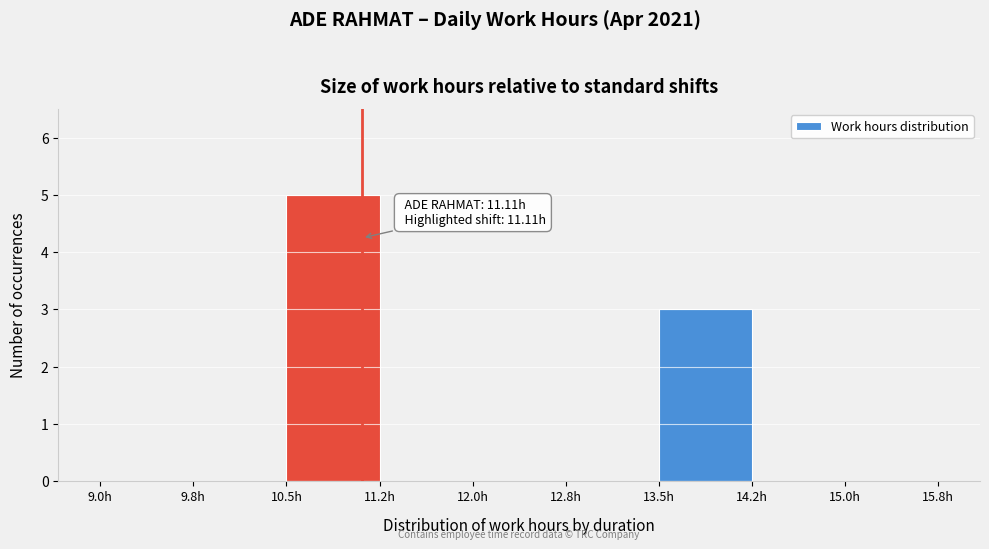

Over which range of the x-axis is the bar tallest?

10.50 to 11.25